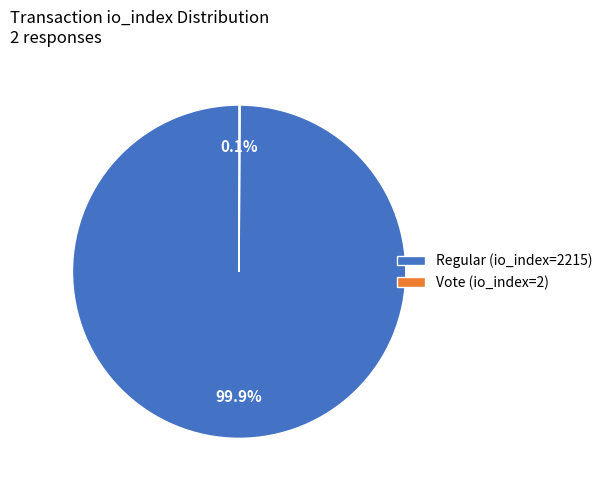

Does Regular (io_index=2215) represent more than half of the total?

Yes